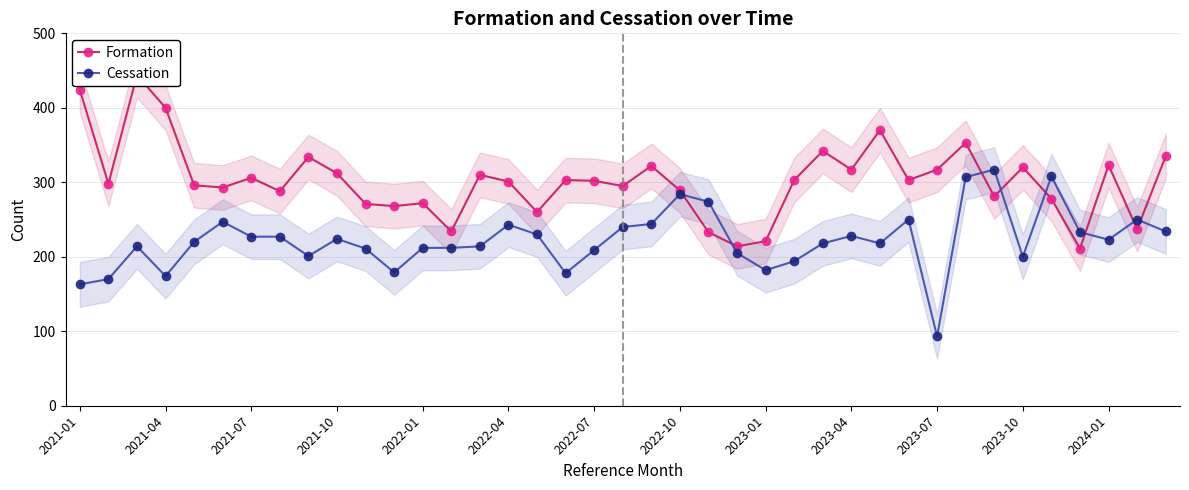

Reading left to right, extract all data points from this chart.

Formation: 424	298	444	400	296	293	306	288	334	312	271	268	272	234	310	301	260	303	302	295	322	289	233	214	221	303	342	317	370	303	317	353	281	320	278	211	323	237	335
Cessation: 163	170	214	174	220	247	227	227	201	224	211	179	212	212	214	243	230	178	209	240	244	284	274	205	182	194	218	228	218	250	93	307	317	200	308	233	223	250	234